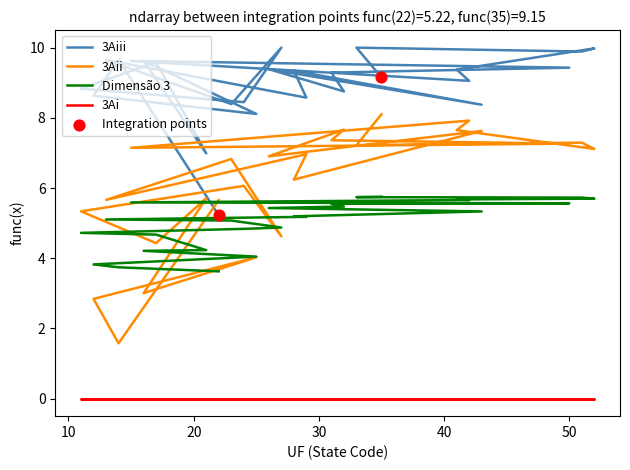

Which series has the largest total across all categories?

3Aiii